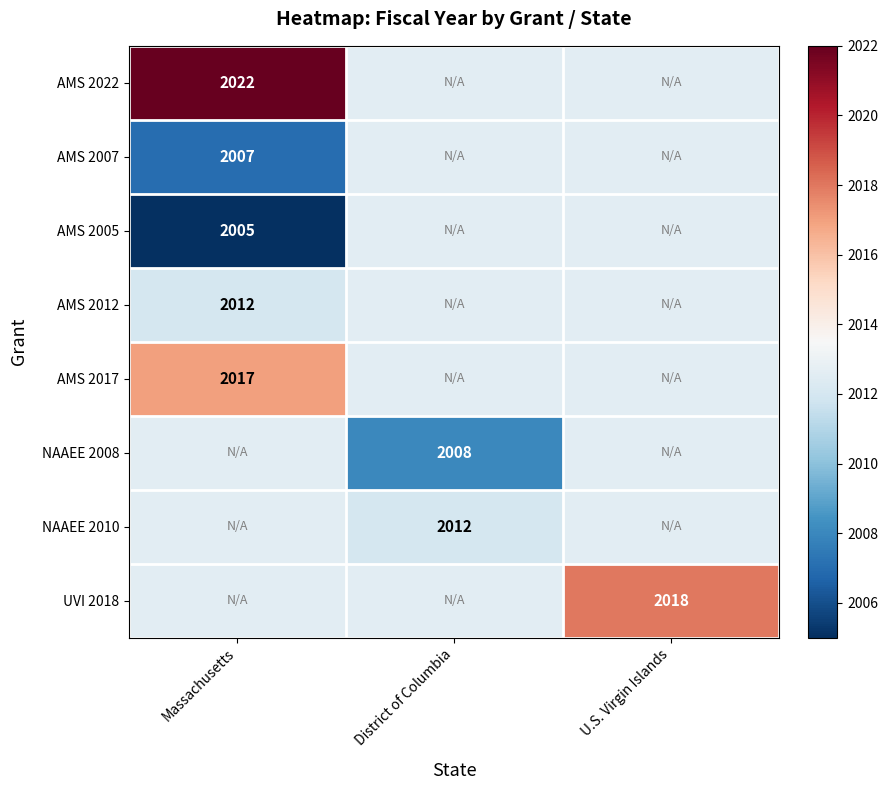

Is the value of NAAEE 2008 at U.S. Virgin Islands greater than the value of AMS 2007 at U.S. Virgin Islands?

No